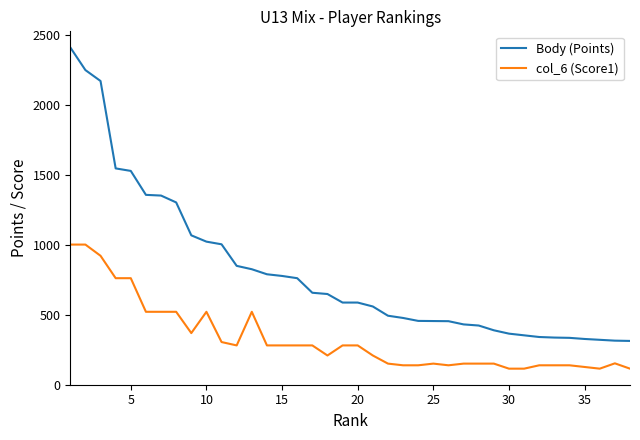

Which series has the widest spread of values?

Body (Points)